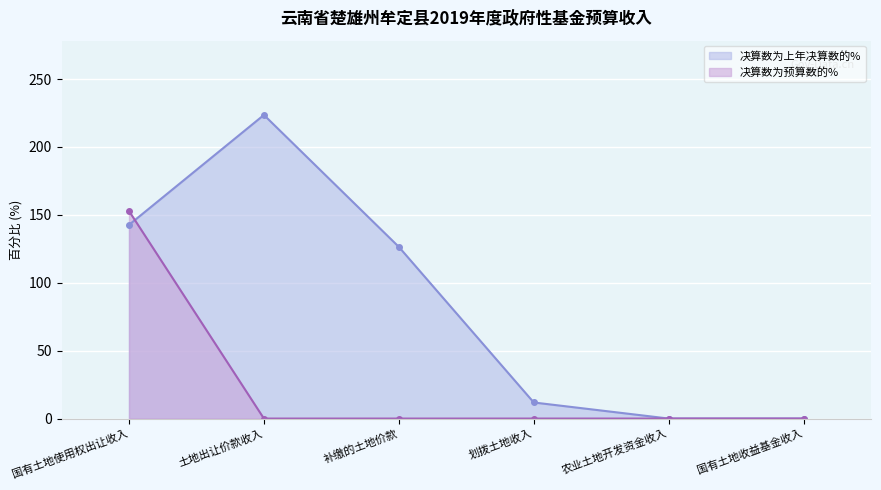

Between 国有土地收益基金收入 and 国有土地使用权出让收入, which is larger?

国有土地使用权出让收入